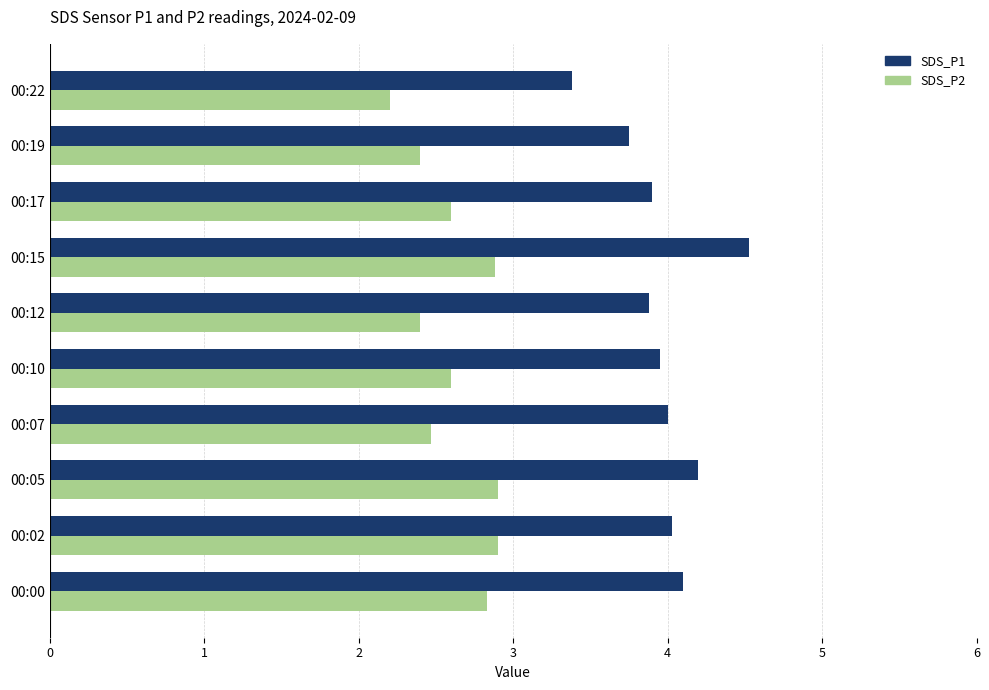

What is the sum of all SDS_P1 values?

39.7